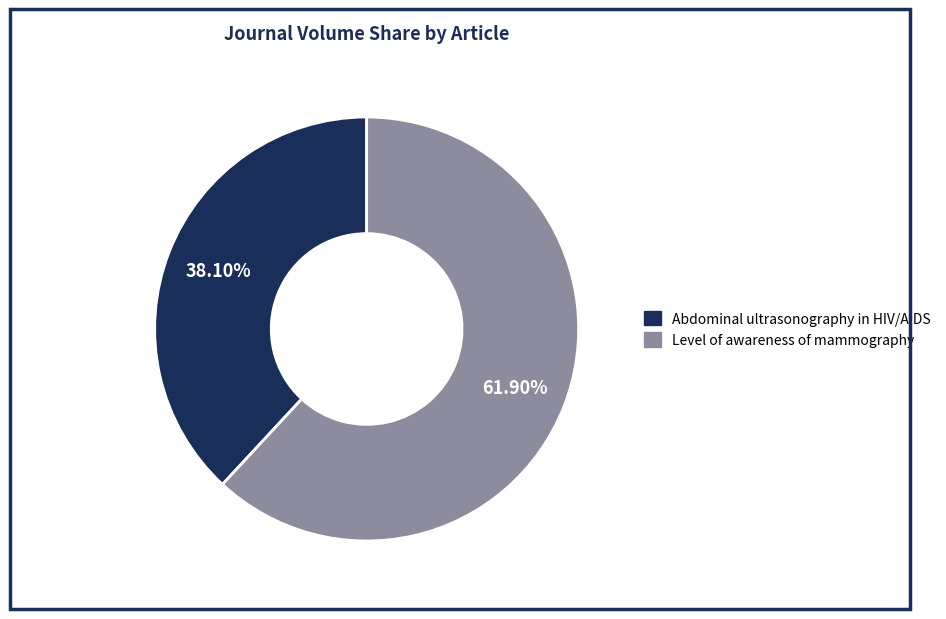

Is there a majority slice in this chart?

Yes